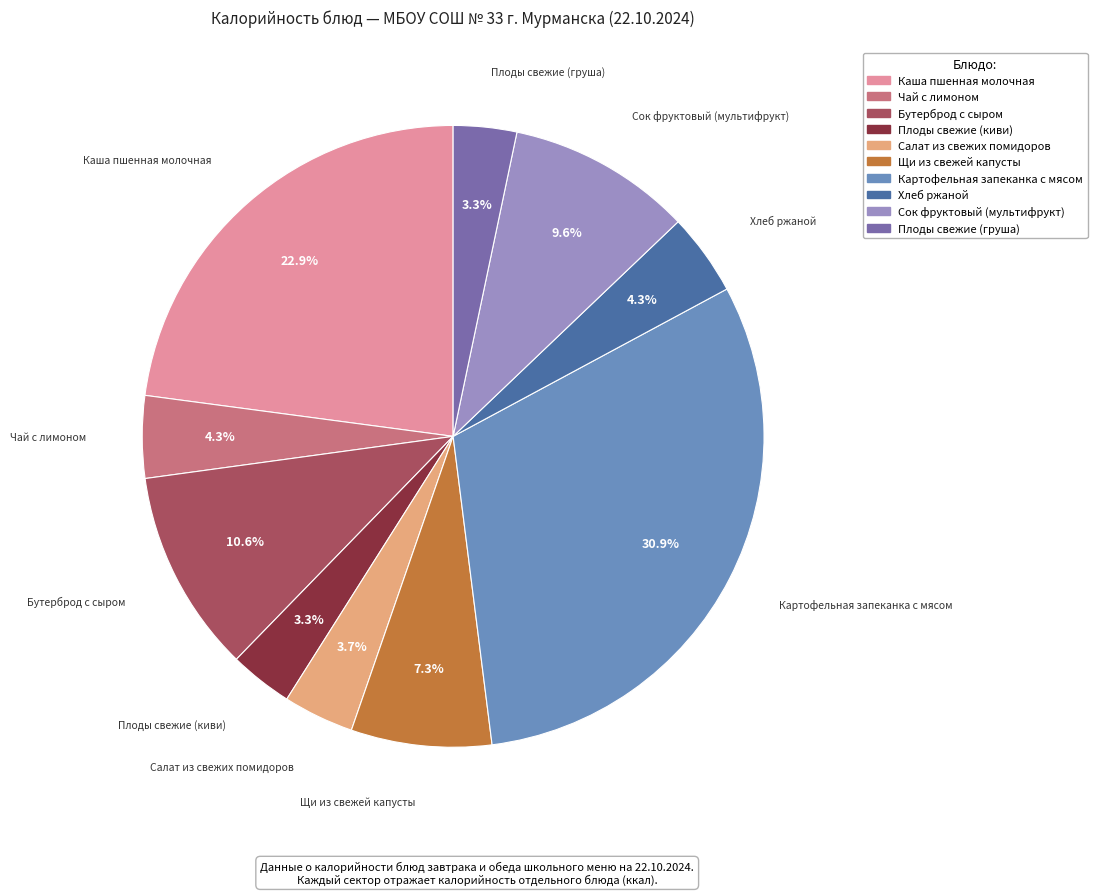

To the nearest percent, what is the difference between the Чай с лимоном and Плоды свежие (груша) slice percentages?

1%